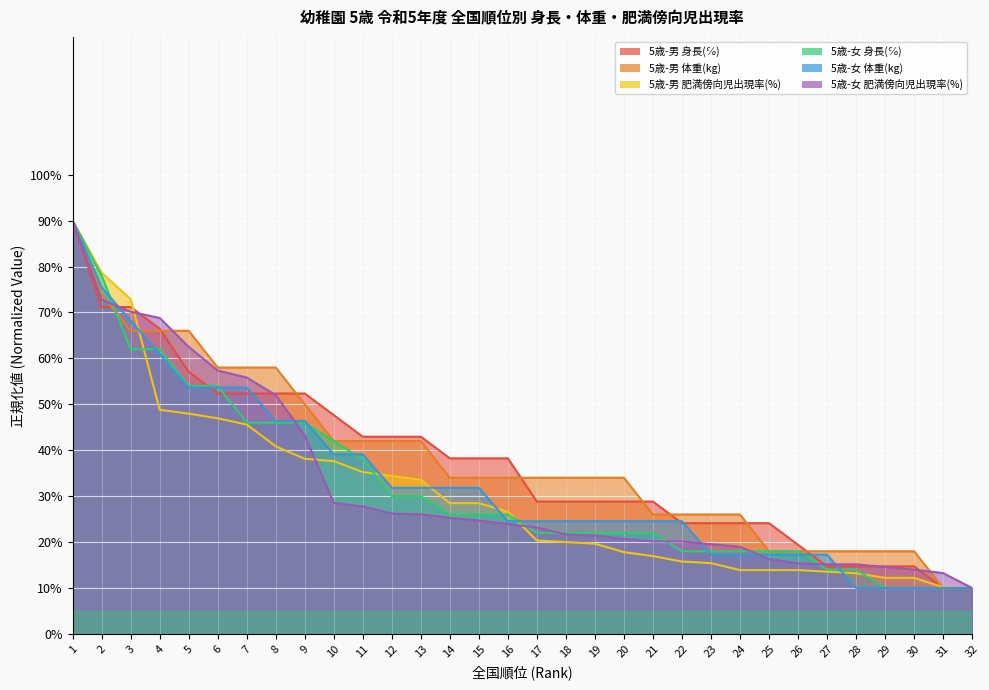

At which label is 5歳-女 肥満傍向児出現率(%) closest to 50?

8